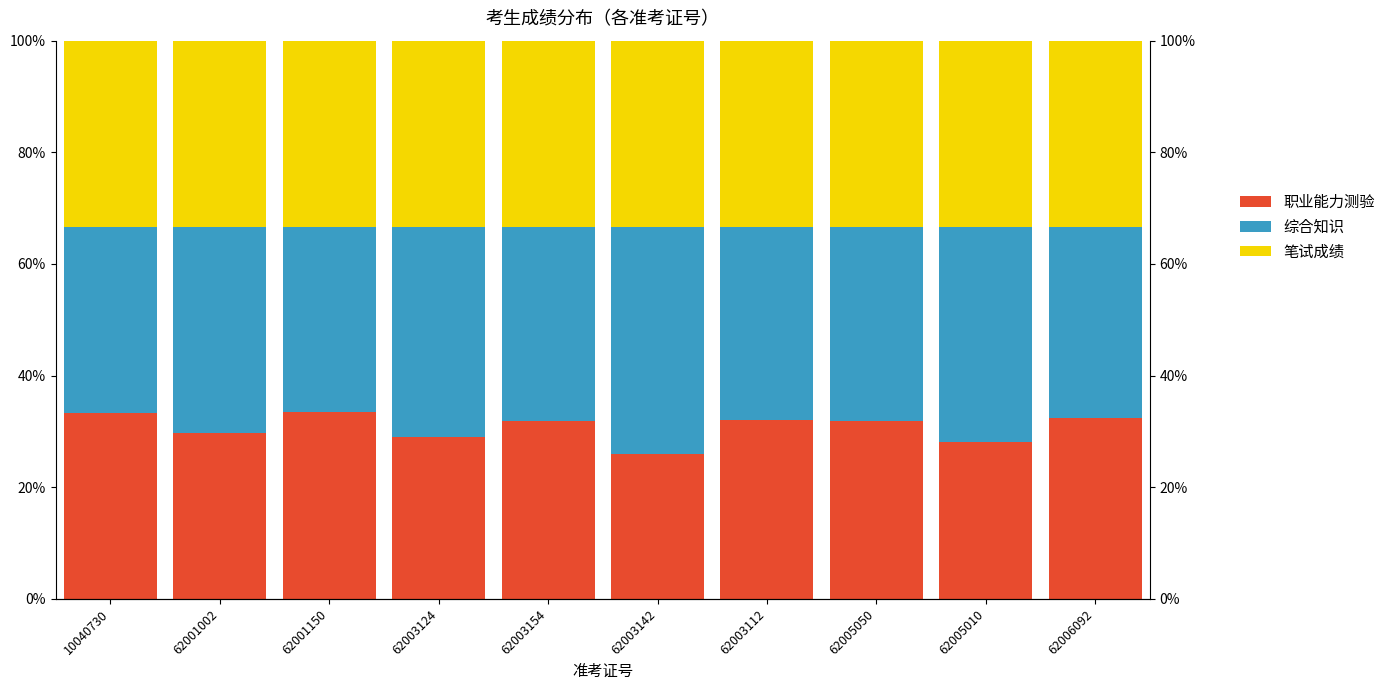

What value does the 笔试成绩 series have at 10040730?

33.3